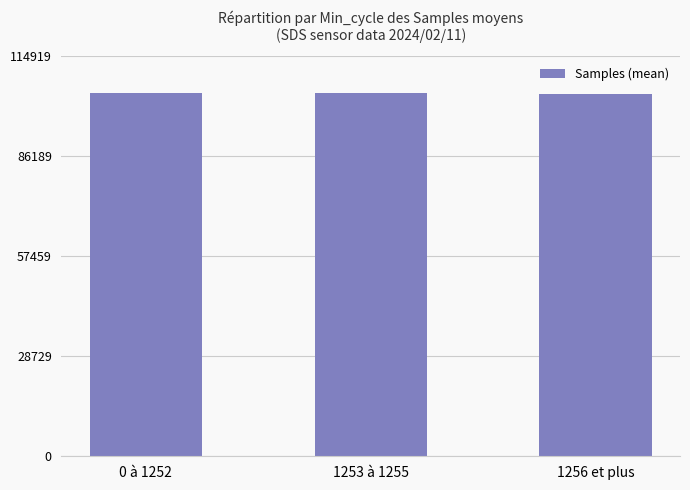

True or false: the data shows 104285 at 1253 à 1255.

True